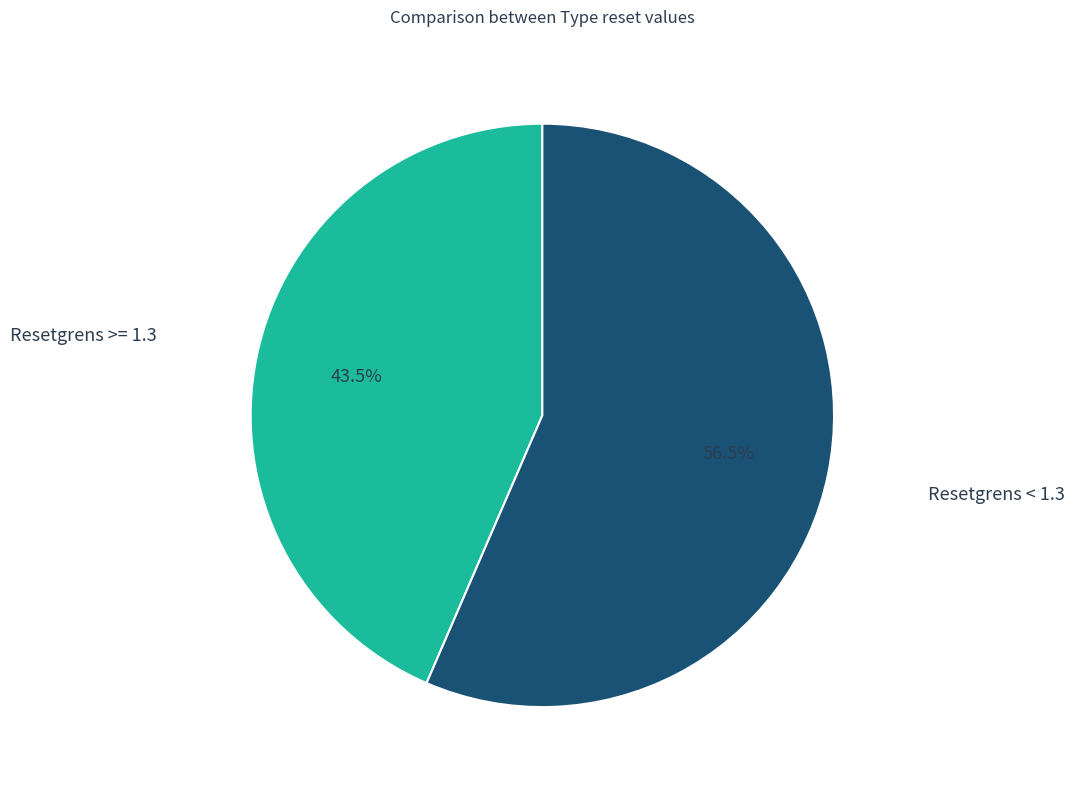

Is there any slice that represents more than half of the pie?

Yes